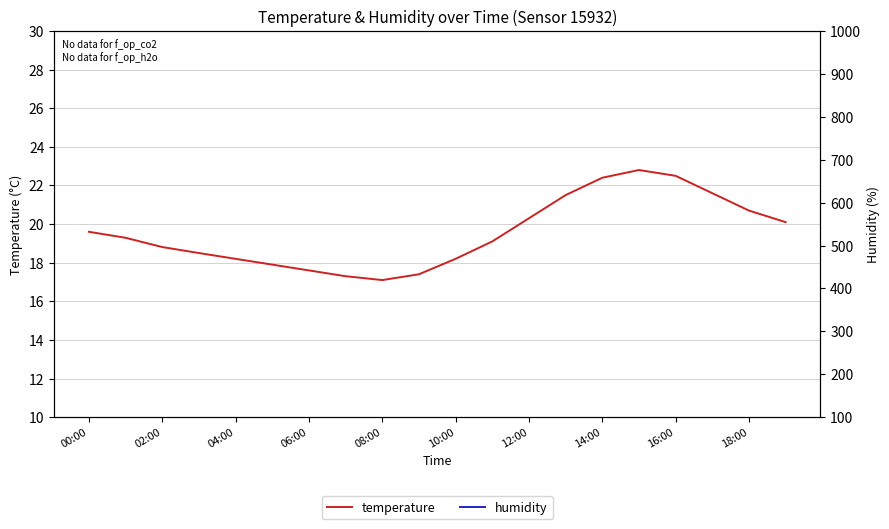

List the series in order of their peak value, lowest first.

temperature, humidity